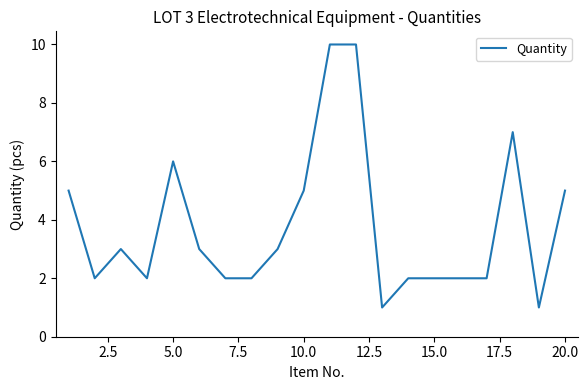

What is the maximum value shown in the chart?

10